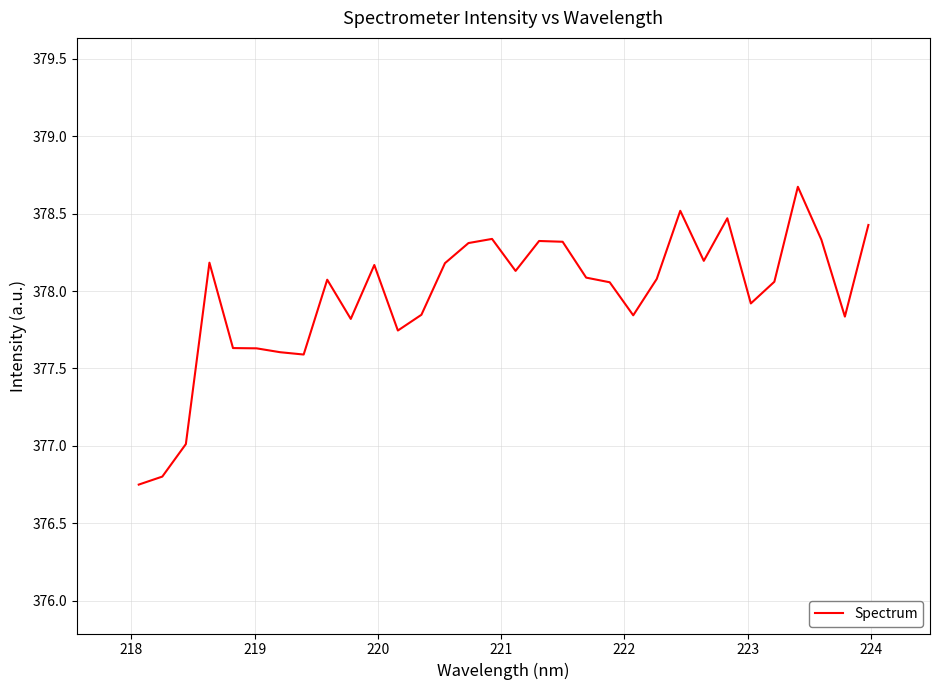

What is the maximum value shown in the chart?

378.7